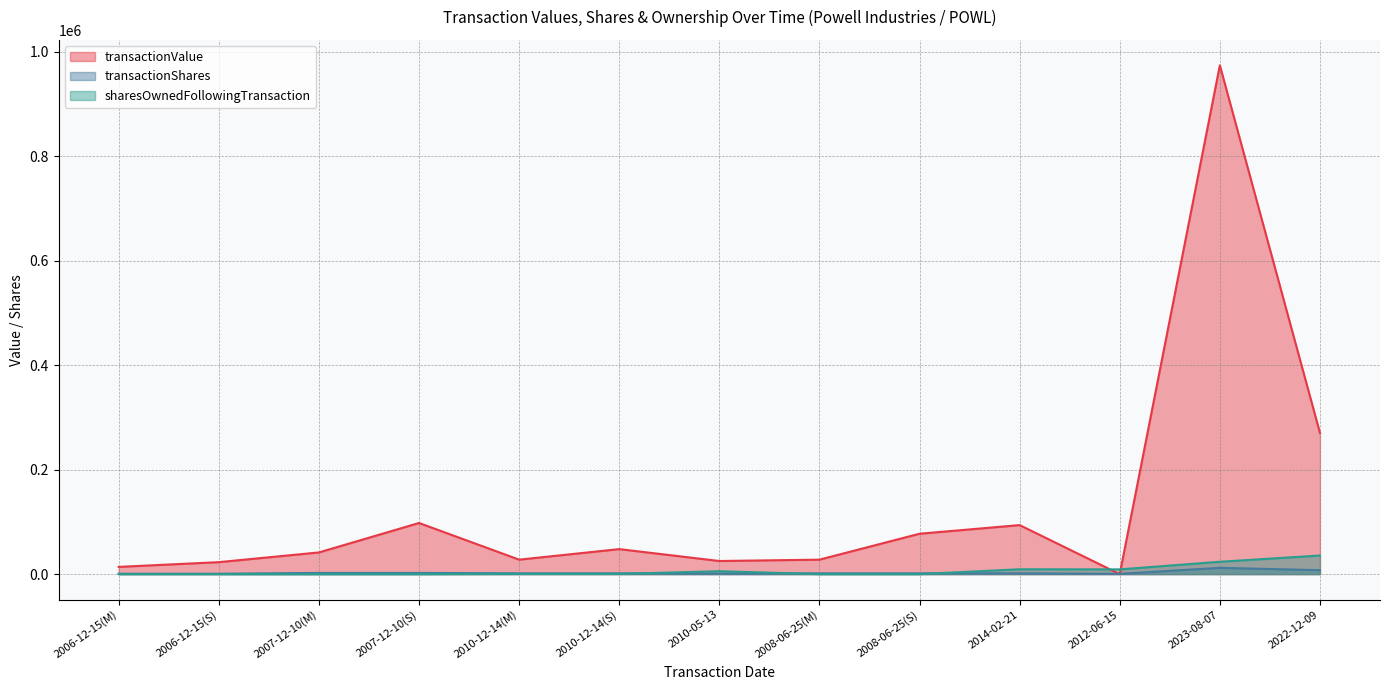

Reading left to right, extract all data points from this chart.

transactionValue: 2006-12-15(M)=13830	2006-12-15(S)=22883	2007-12-10(M)=41490	2007-12-10(S)=97875	2010-12-14(M)=27660	2010-12-14(S)=47850	2010-05-13=25080	2008-06-25(M)=27660	2008-06-25(S)=77295	2014-02-21=93830	2012-06-15=0	2023-08-07=974055	2022-12-09=270357
transactionShares: 2006-12-15(M)=750	2006-12-15(S)=750	2007-12-10(M)=2250	2007-12-10(S)=2250	2010-12-14(M)=1500	2010-12-14(S)=1500	2010-05-13=750	2008-06-25(M)=1500	2008-06-25(S)=1500	2014-02-21=1450	2012-06-15=500	2023-08-07=12000	2022-12-09=7500
sharesOwnedFollowingTransaction: 2006-12-15(M)=0	2006-12-15(S)=0	2007-12-10(M)=0	2007-12-10(S)=0	2010-12-14(M)=438	2010-12-14(S)=438	2010-05-13=5532	2008-06-25(M)=0	2008-06-25(S)=0	2014-02-21=9281	2012-06-15=9043	2023-08-07=23615	2022-12-09=35615